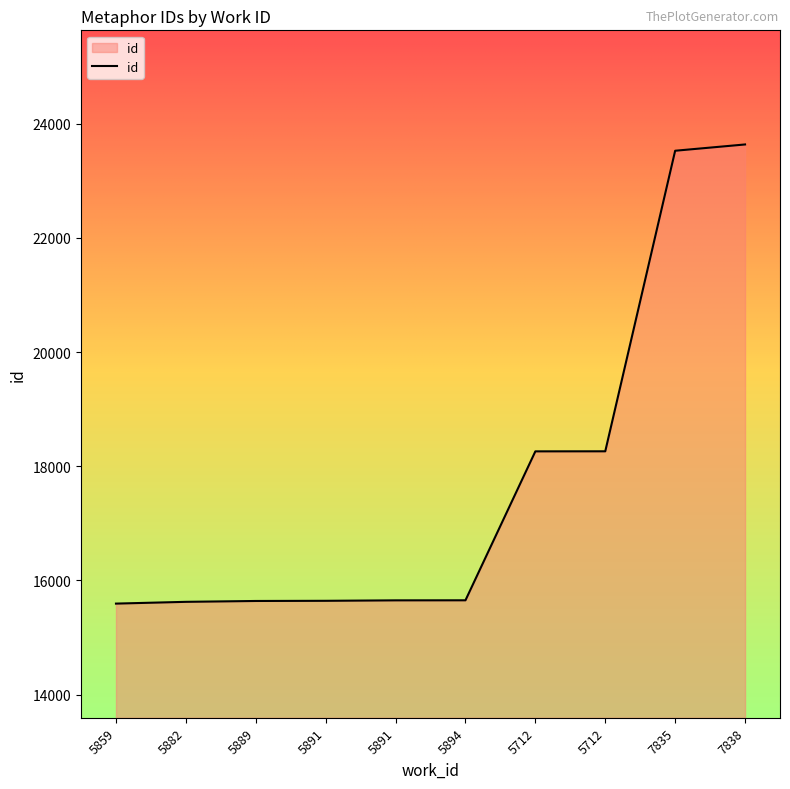

What is the label of the 9th point from the left?

7835